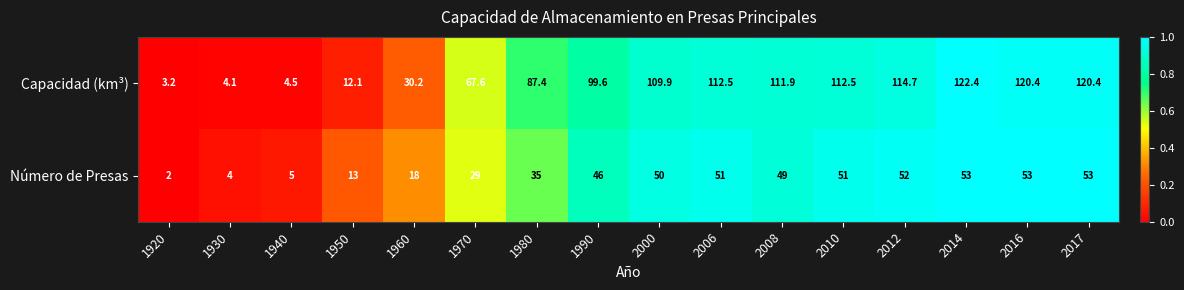

At which category is the sum across all series the highest?

2014